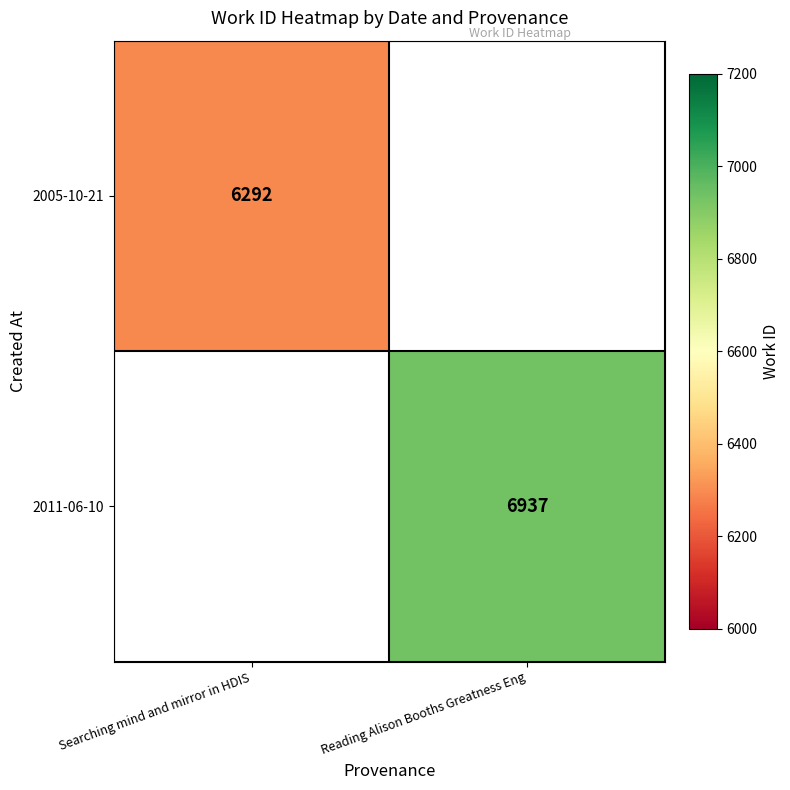

How many series are shown in this chart?

2